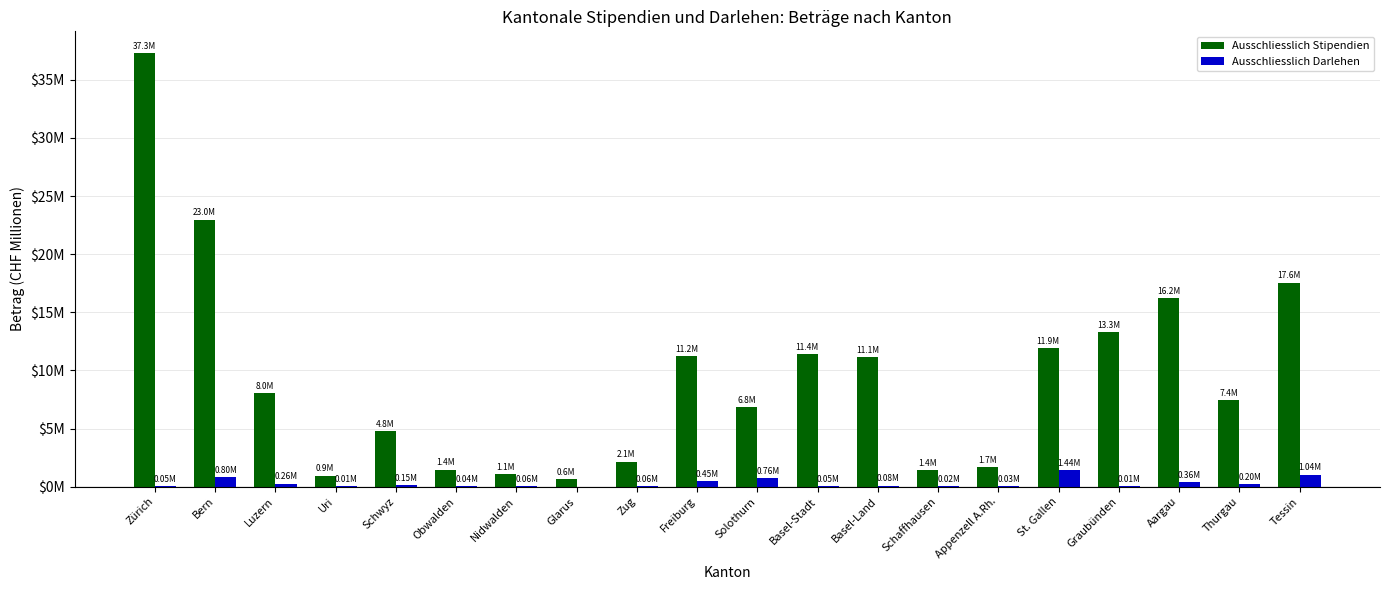

What are all the series names shown in the legend?

Ausschliesslich Stipendien, Ausschliesslich Darlehen